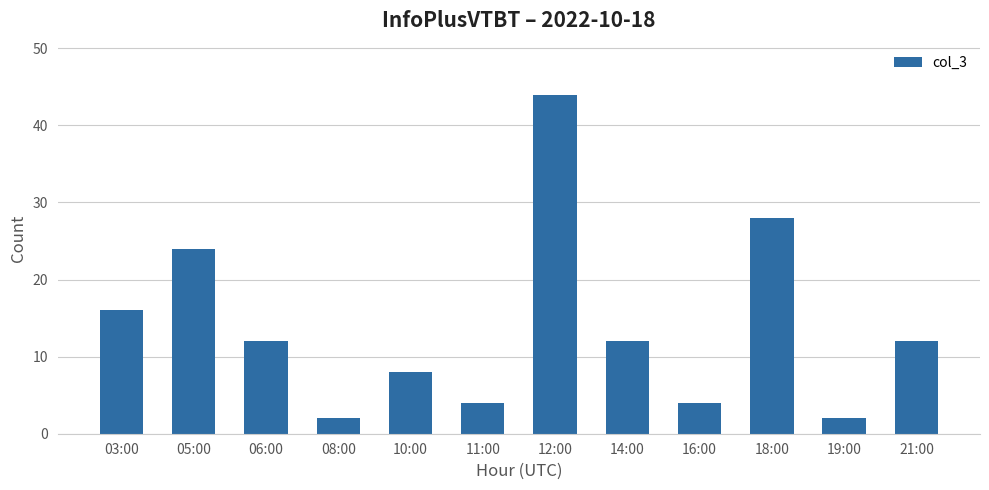

Read the value at 14:00, to the nearest 5.

10